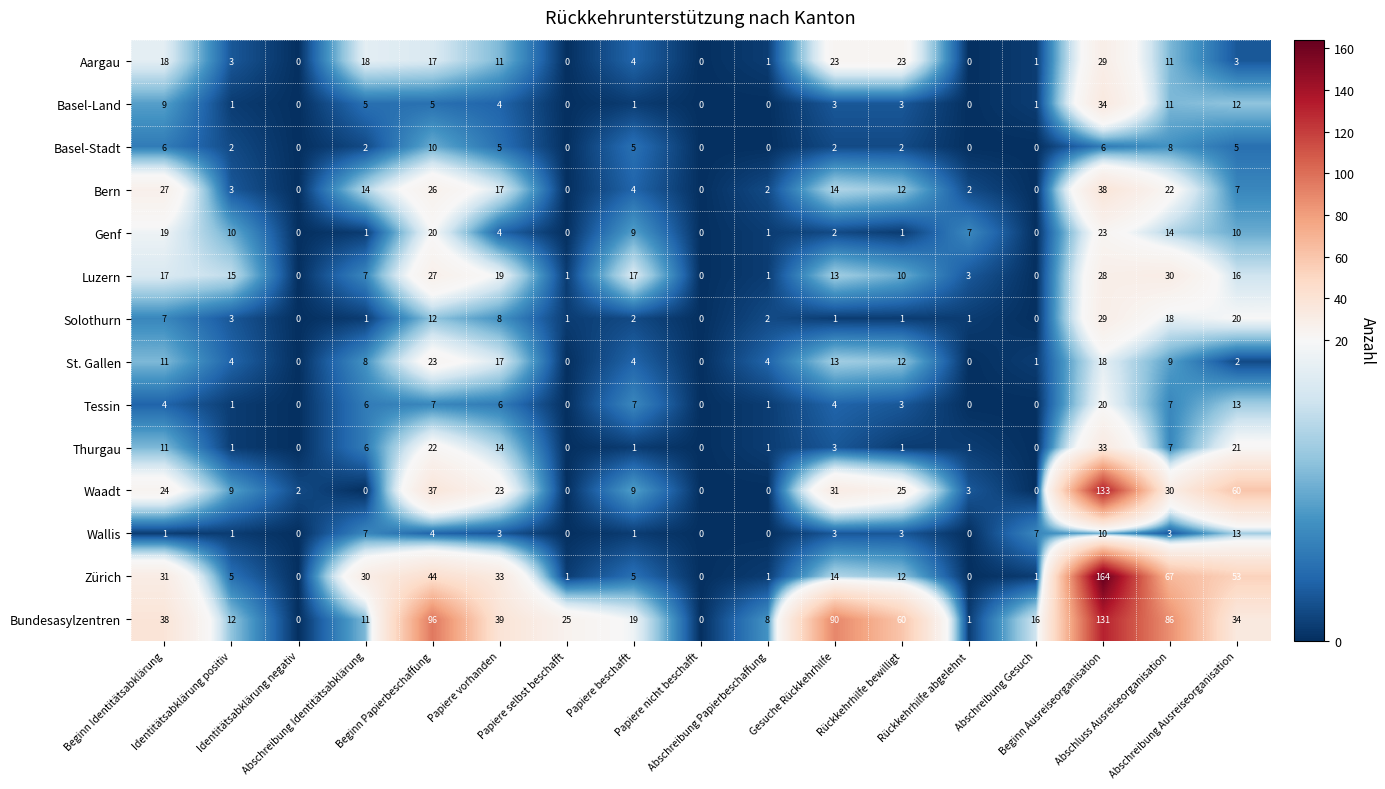

At which category is the sum across all series the highest?

Beginn Ausreiseorganisation